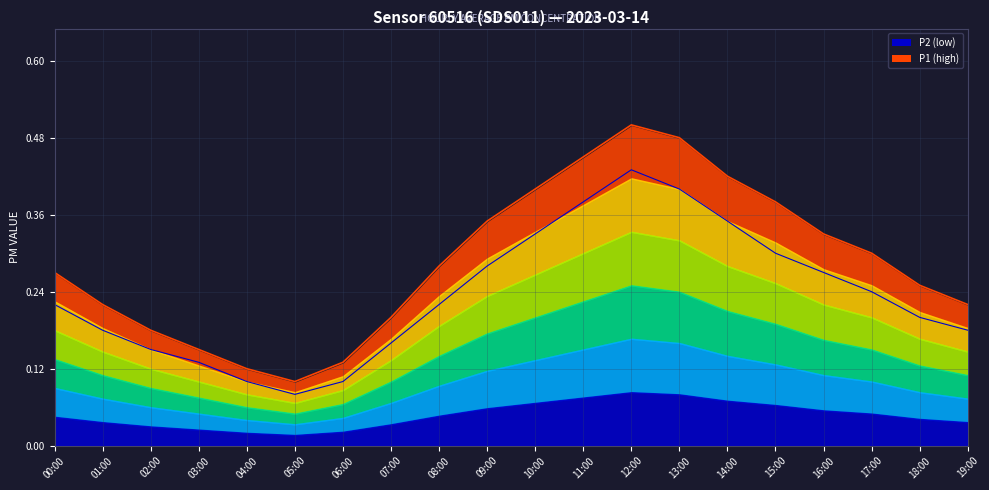

The value of P1 at 05:00 is 0.1. True or false?

True